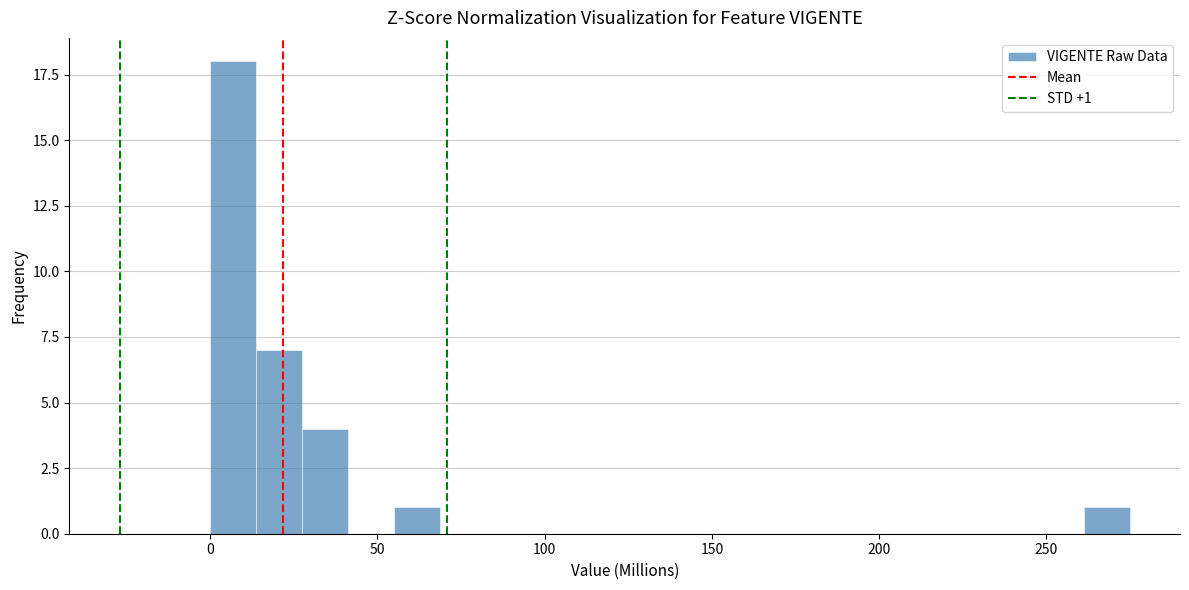

Around what value on the x-axis is the tallest bar? Give the approximate position of its centre, as read against the axis.

5